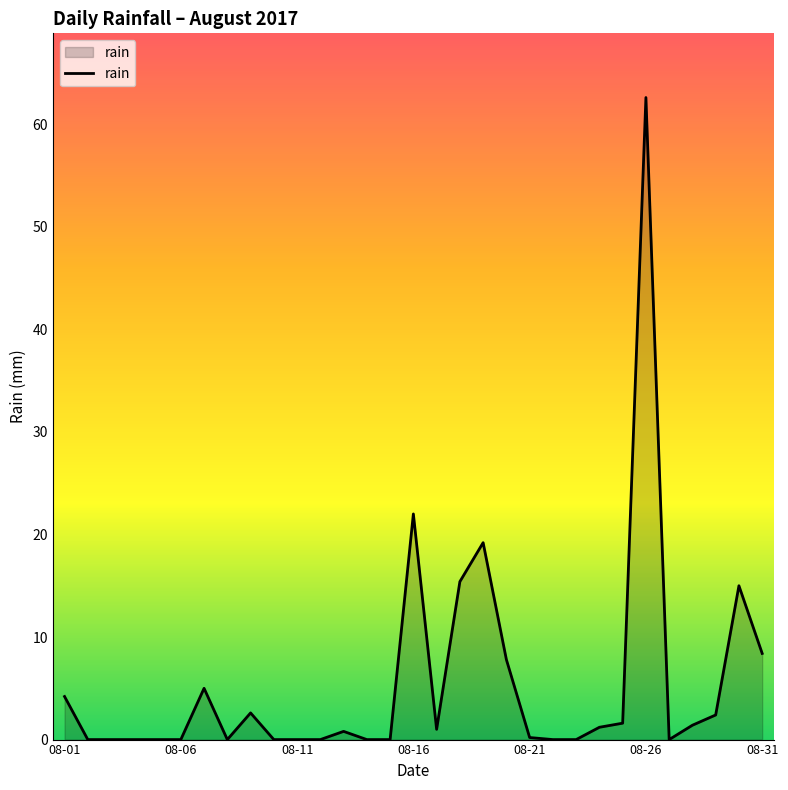

What is the maximum value shown in the chart?

62.6